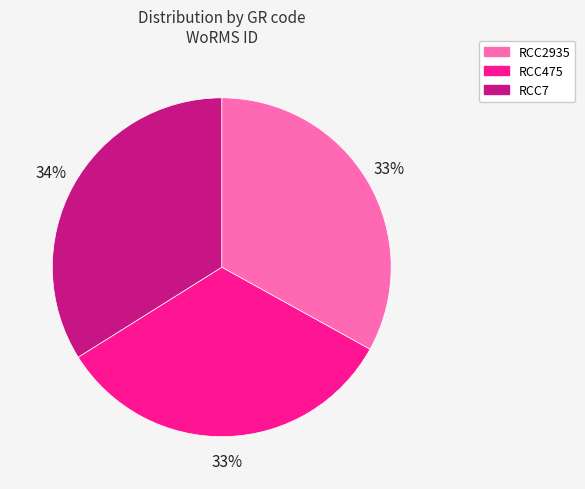

To the nearest percent, what is the difference between the largest and smallest slice percentages?

1%